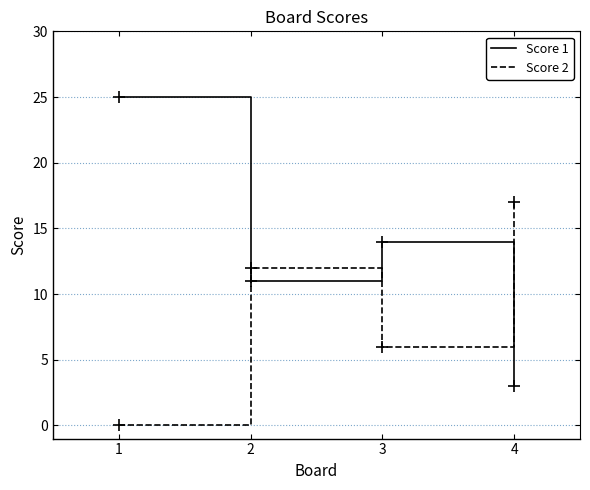

What is the spread (max minus min) of values at 4?

14